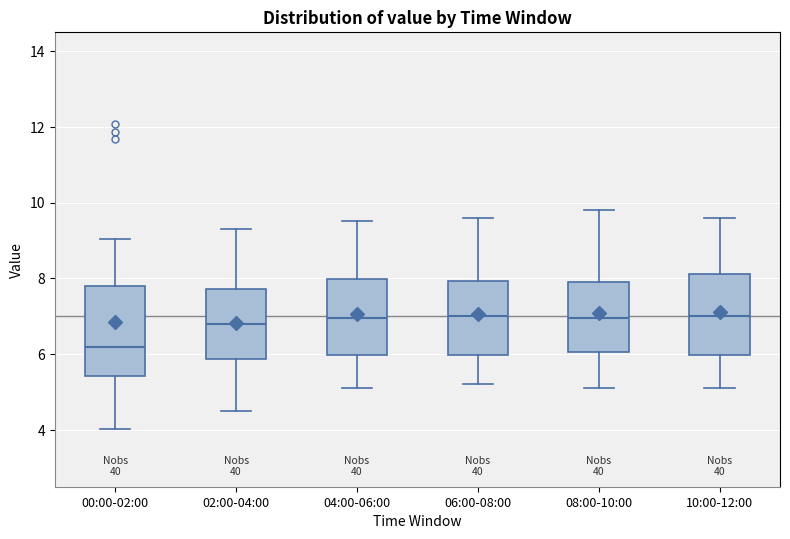

Where is the upper edge of the box for 02:00-04:00 on the y-axis? The values are not printed on the chart, so give them approximately, as read against the axis.

7.8